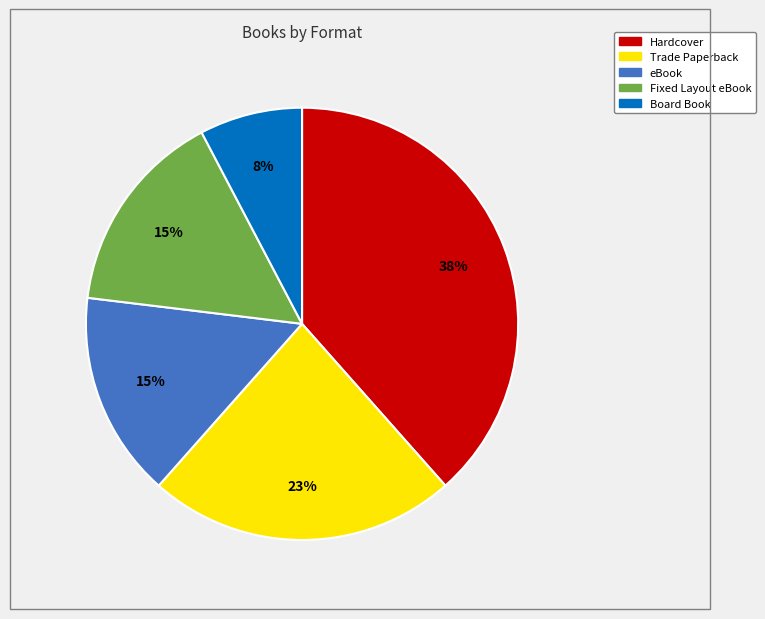

To the nearest percent, what is the average slice percentage?

20%